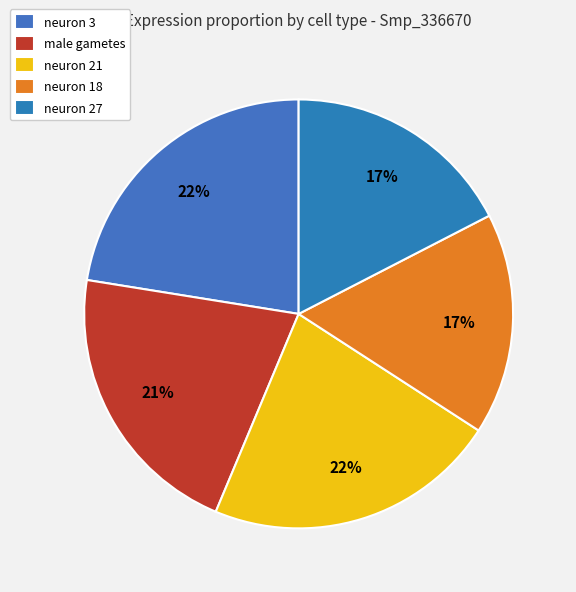

Count the number of slices in the pie.

5